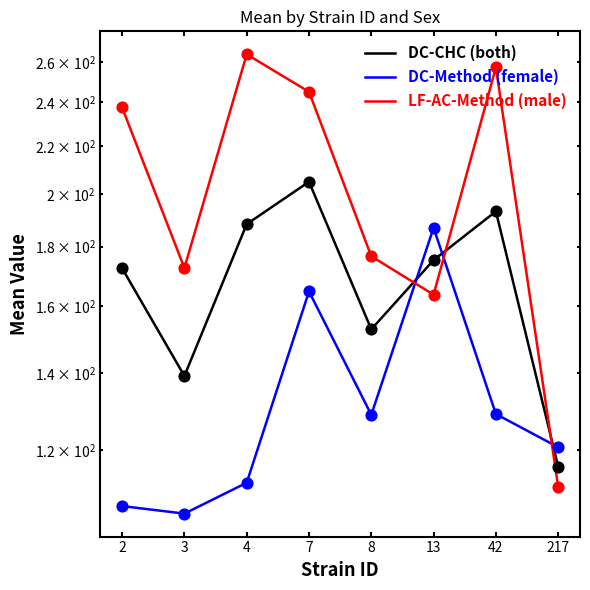

At which category is the sum across all series the highest?

7